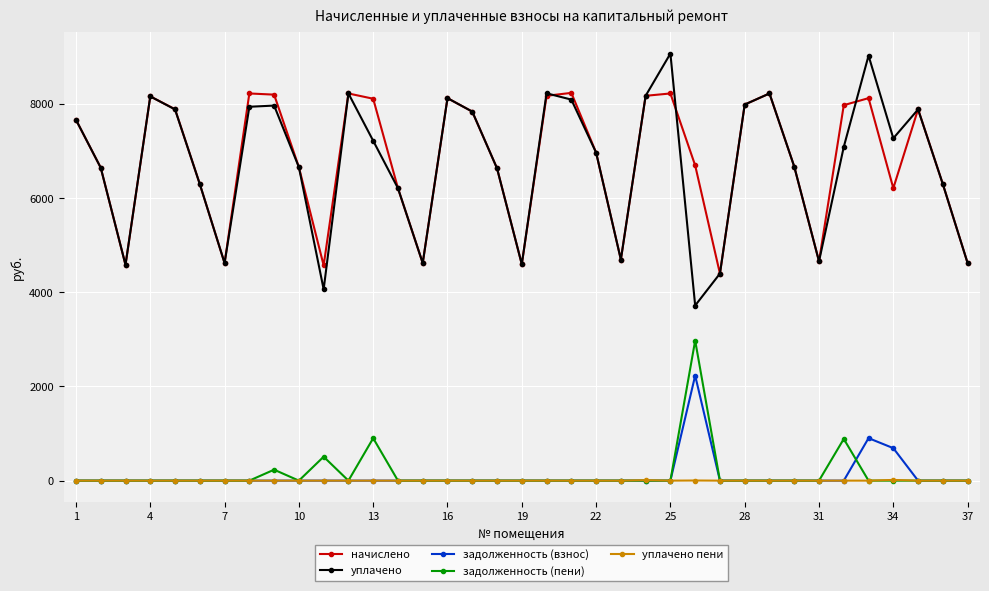

At how many categories does at least one series exceed 5890?

28